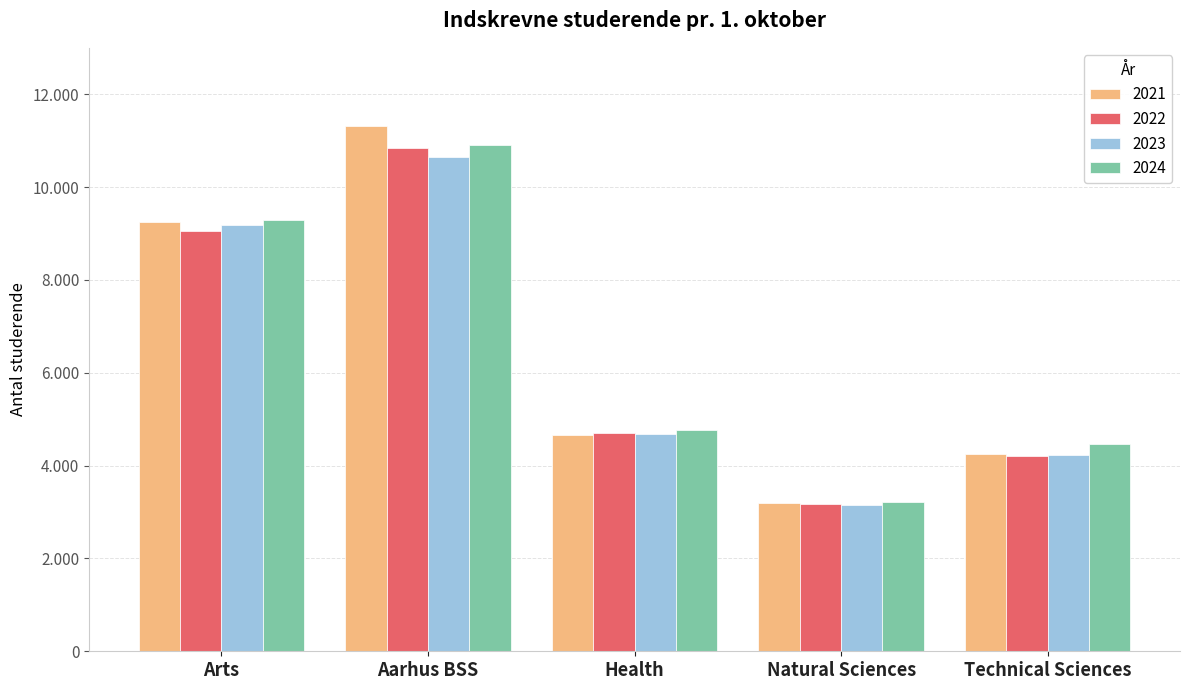

What is the sum of all 2024 values?

32653